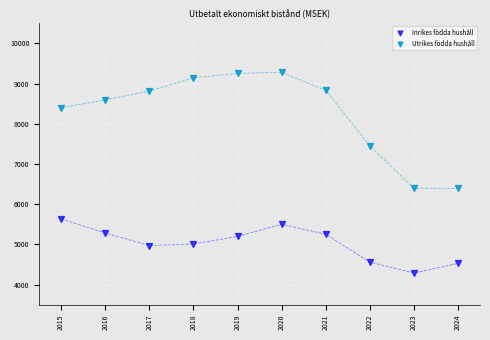

Which series contains the lowest Y value?

Inrikes födda hushåll